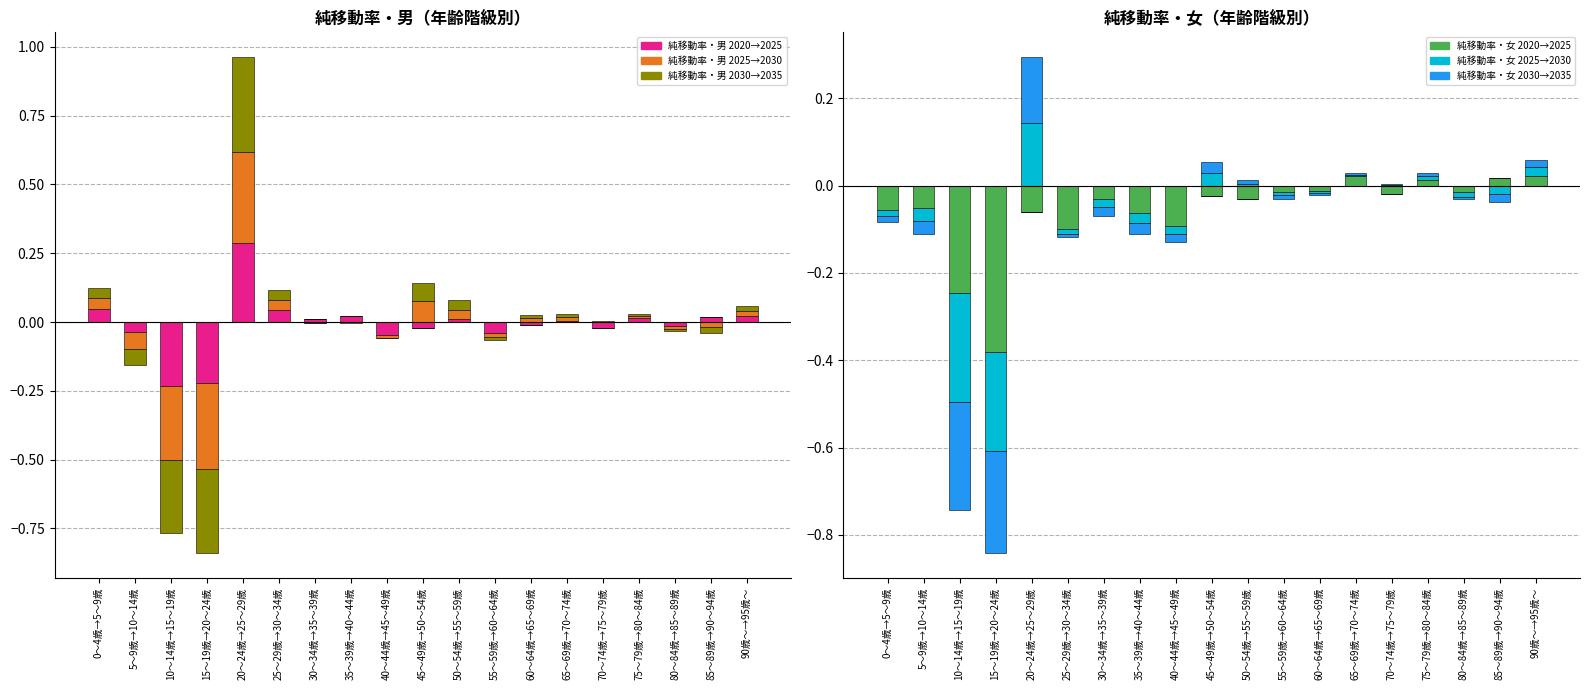

What is the maximum value for 純移動率・女 2025→2030?

0.1